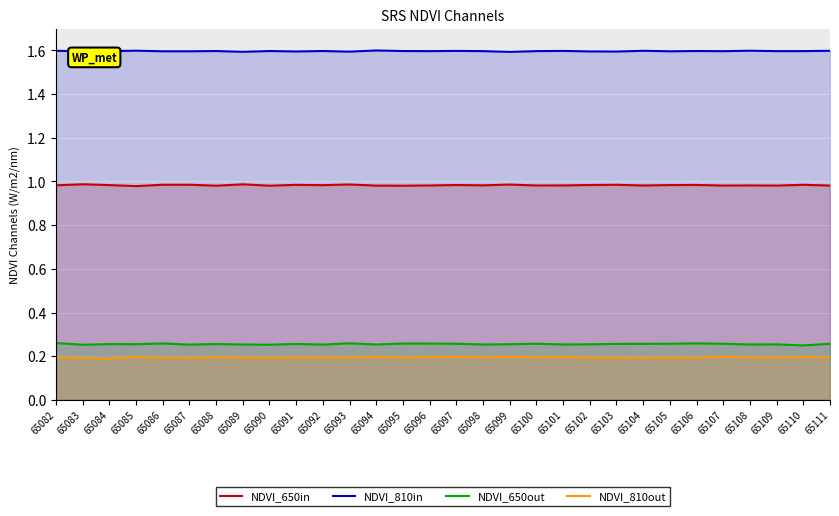

What are all the series names shown in the legend?

NDVI_650in, NDVI_810in, NDVI_650out, NDVI_810out